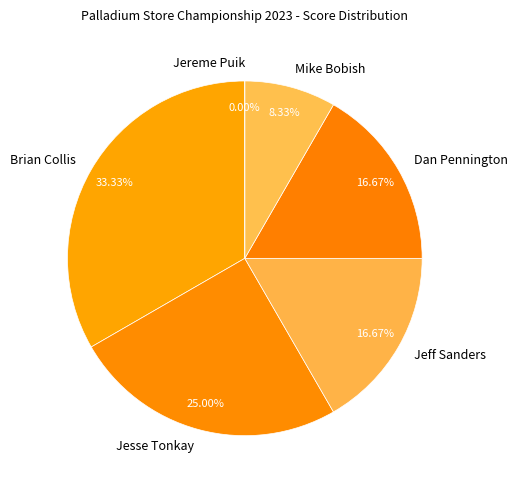

How many slices are in this pie chart?

6